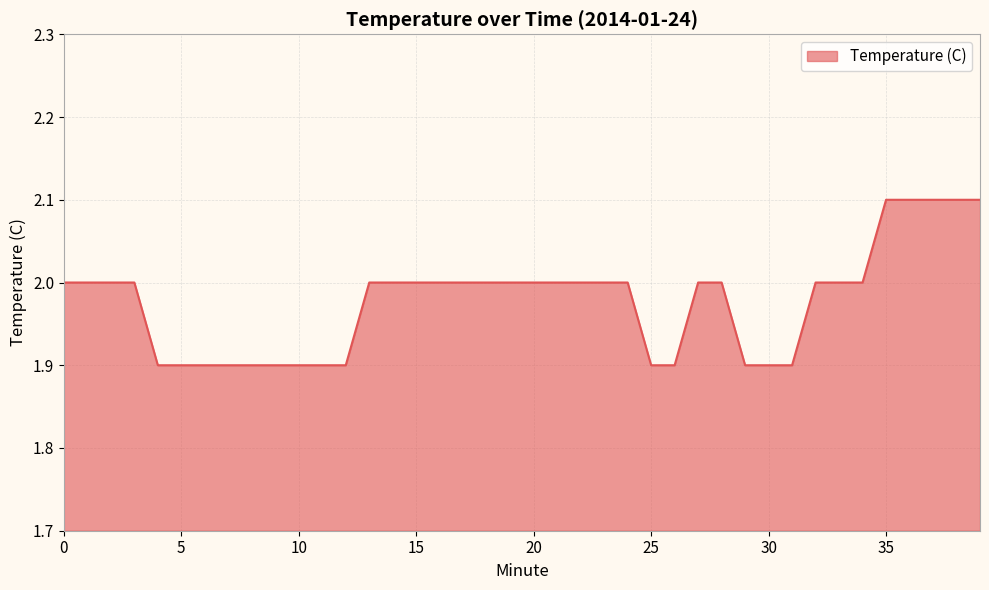

What is the smallest value displayed?

1.9